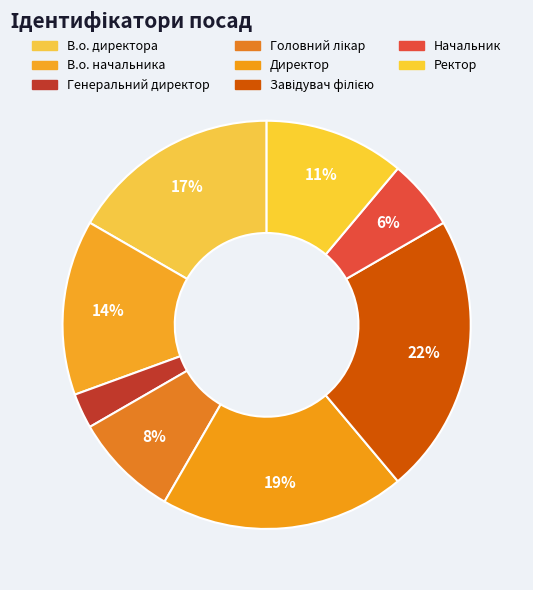

What is the ratio of the value at В.о. начальника to the value at В.о. директора?

0.8